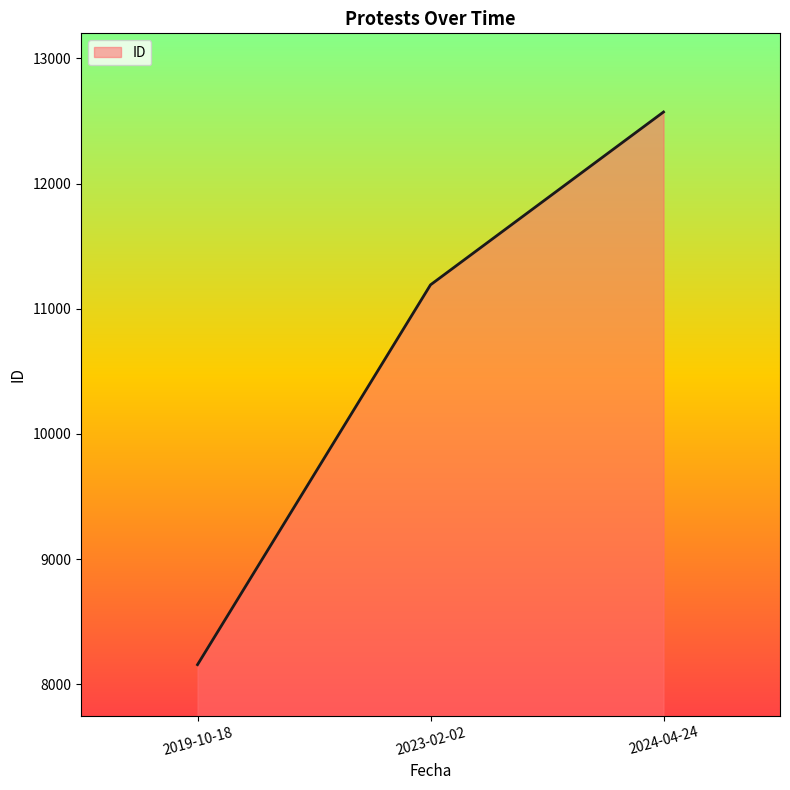

What is the sum of all values?

31919